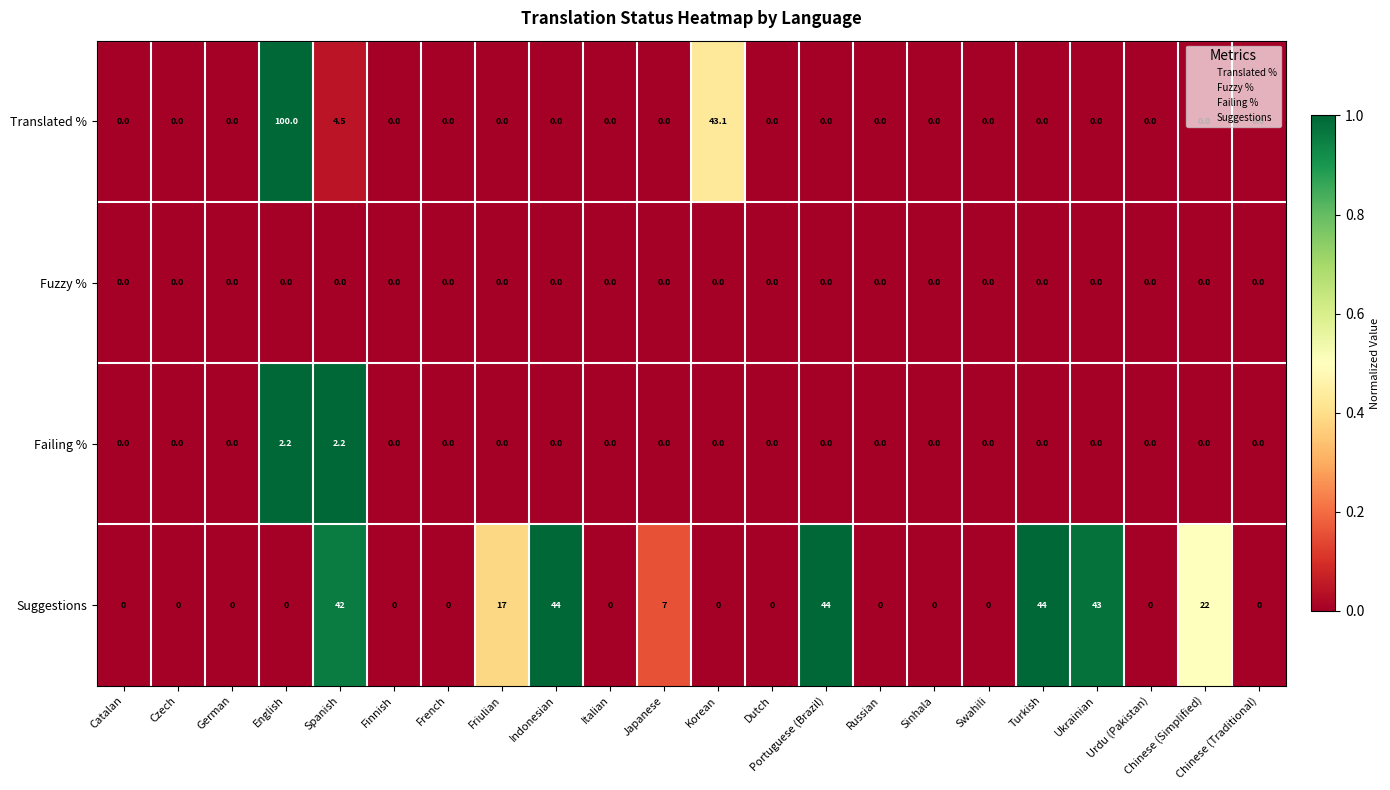

At how many categories does at least one series exceed 37?

7